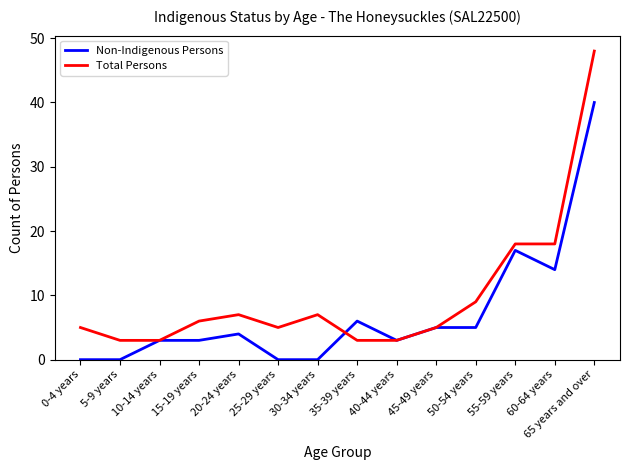

The Total Persons series shows 48 at 65 years and over. True or false?

True